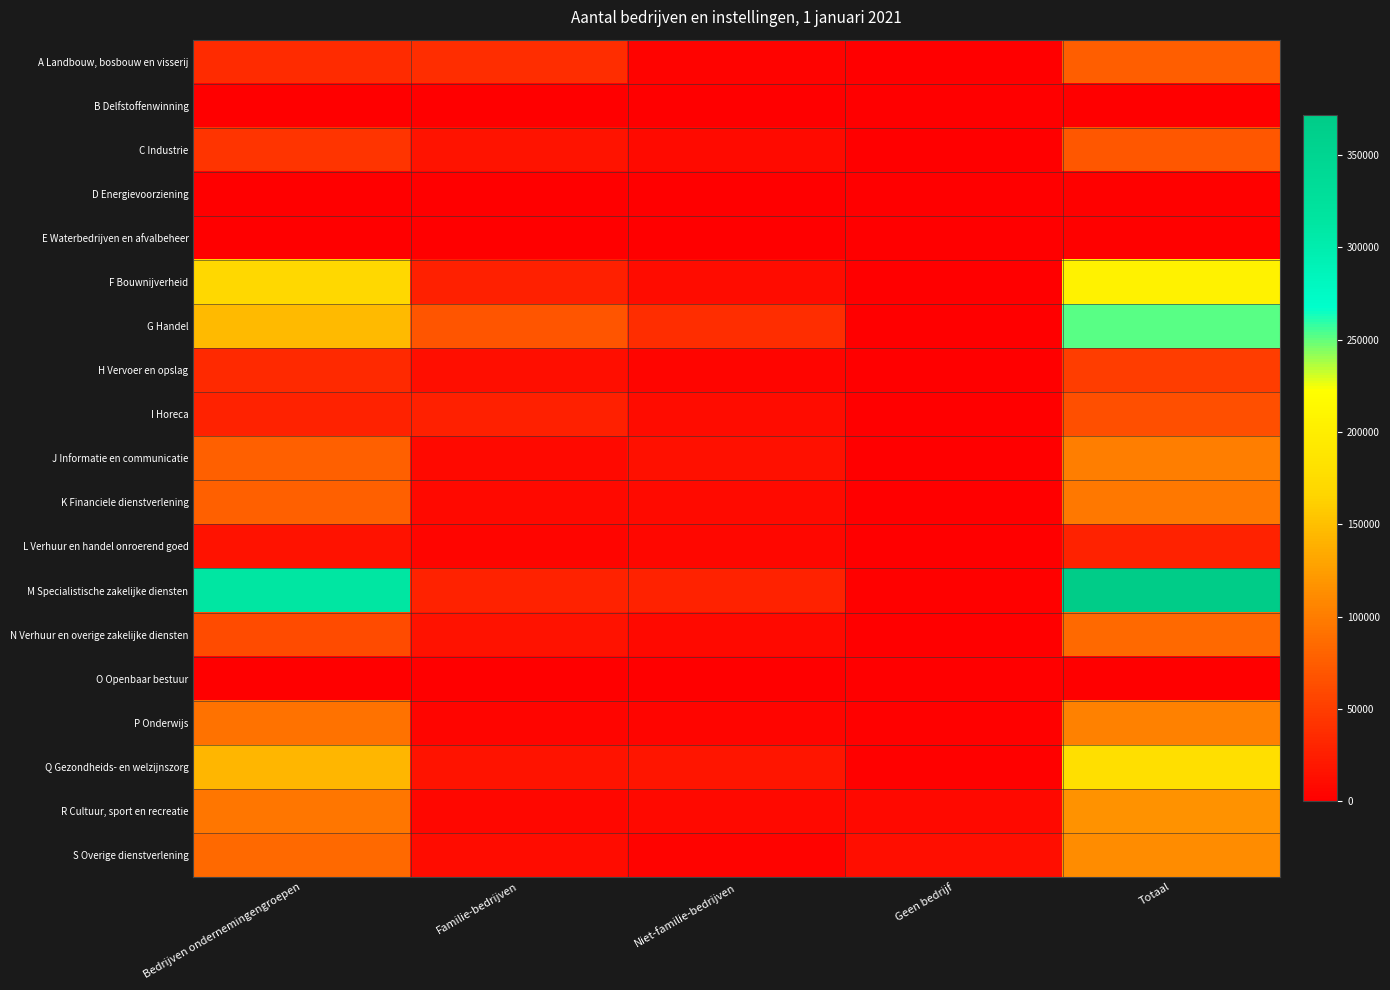

Rank the series at Totaal from lowest to highest value.

B Delfstoffenwinning, O Openbaar bestuur, D Energievoorziening, E Waterbedrijven en afvalbeheer, L Verhuur en handel onroerend goed, H Vervoer en opslag, I Horeca, C Industrie, A Landbouw, bosbouw en visserij, N Verhuur en overige zakelijke diensten, K Financiele dienstverlening, J Informatie en communicatie, P Onderwijs, S Overige dienstverlening, R Cultuur, sport en recreatie, Q Gezondheids- en welzijnszorg, F Bouwnijverheid, G Handel, M Specialistische zakelijke diensten